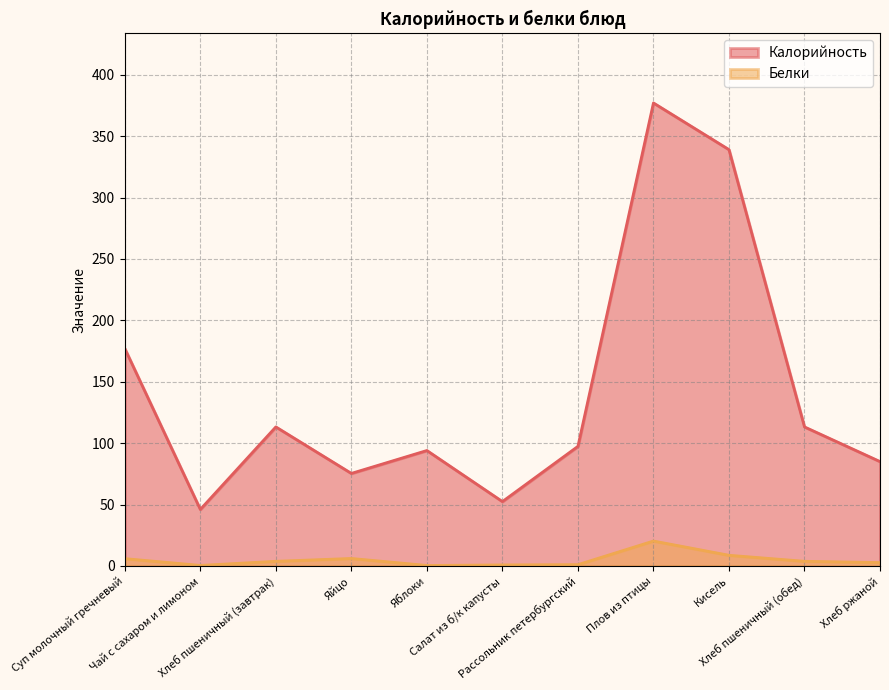

Which series has the widest spread of values?

Калорийность